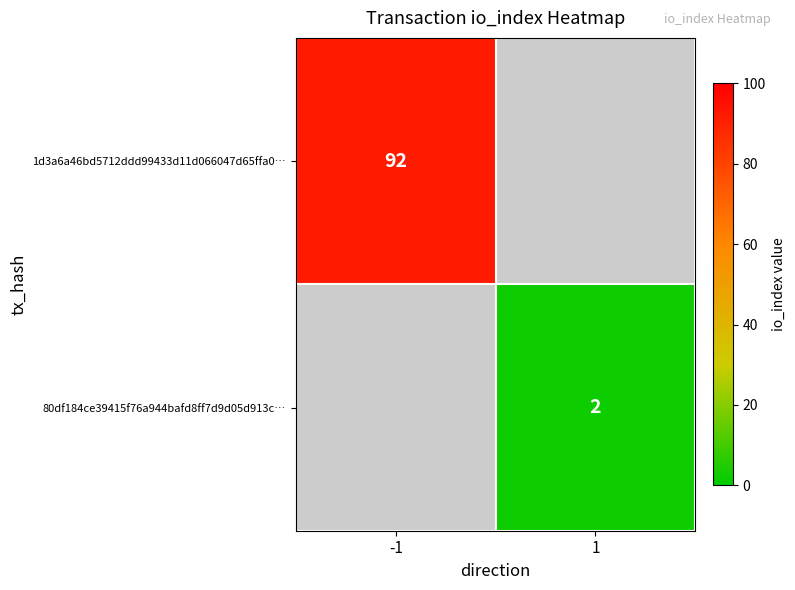

Is the value of 80df184ce39415f76a944bafd8ff7d9d05d913c… at 1 greater than the value of 1d3a6a46bd5712ddd99433d11d066047d65ffa0… at -1?

No